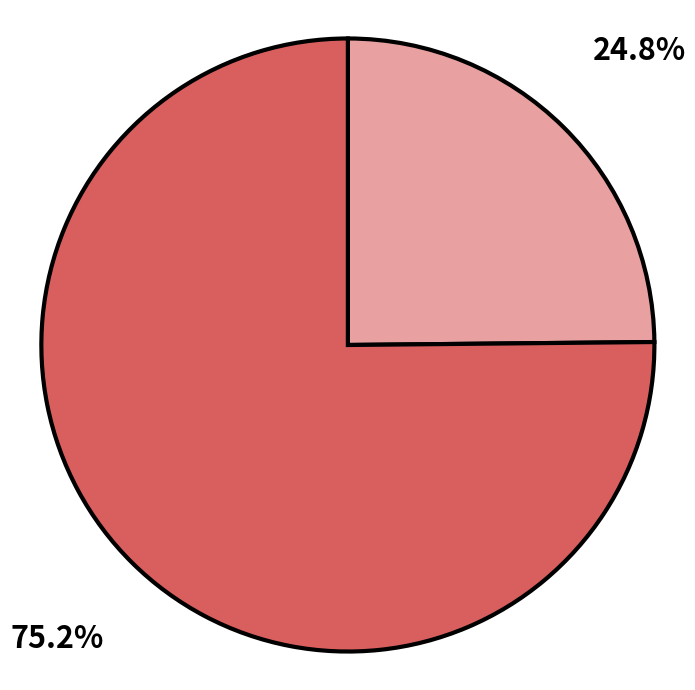

Is there a majority slice in this chart?

Yes